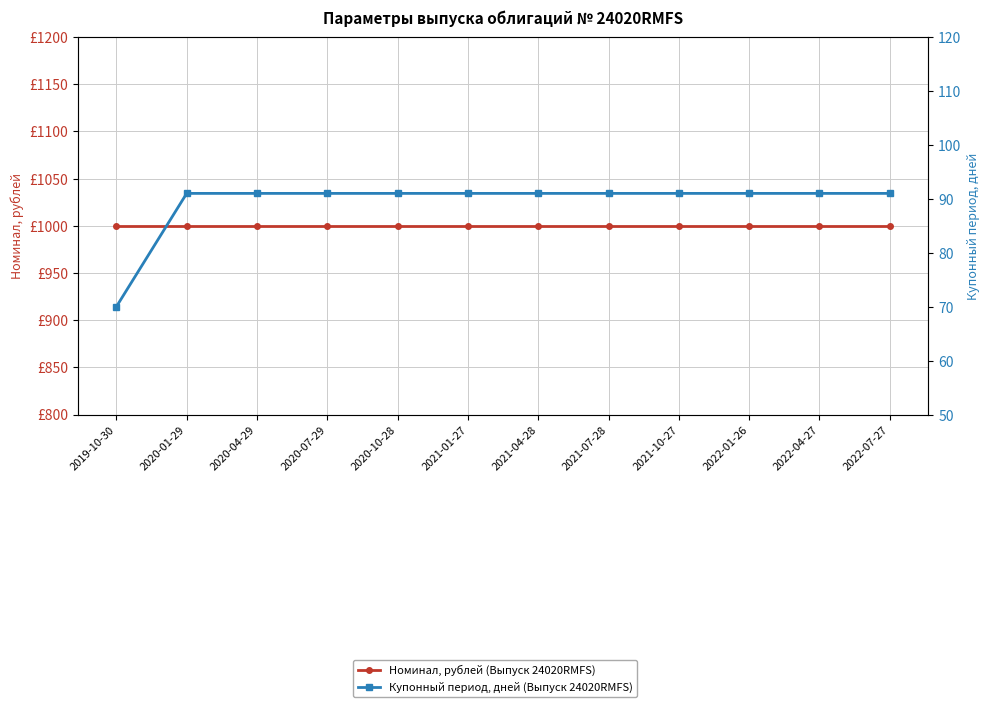

Which series changed the most between 2020-01-29 and 2022-07-27?

Номинал, рублей (Выпуск 24020RMFS)